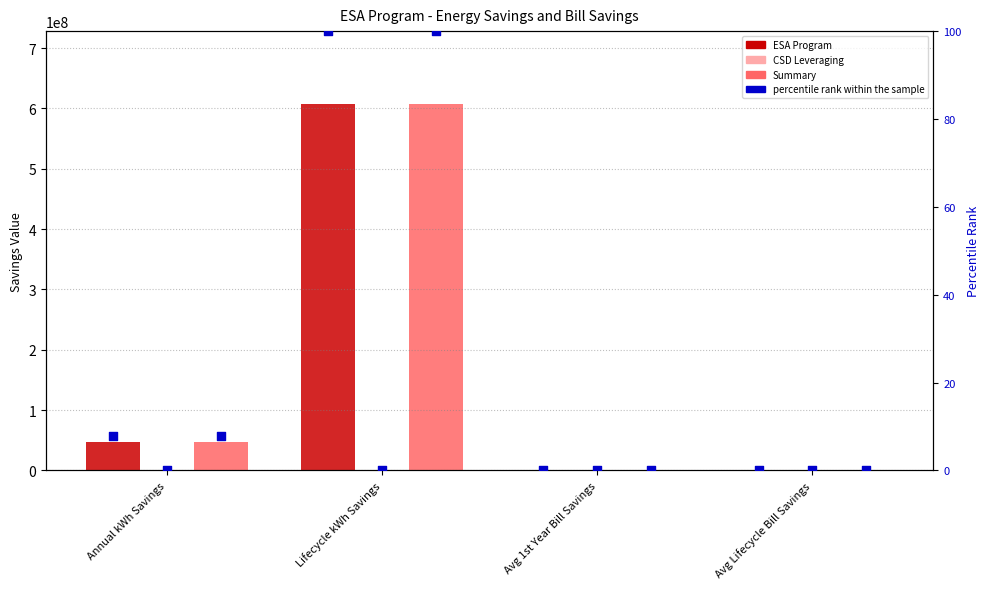

Which series reaches the maximum Y coordinate?

ESA Program